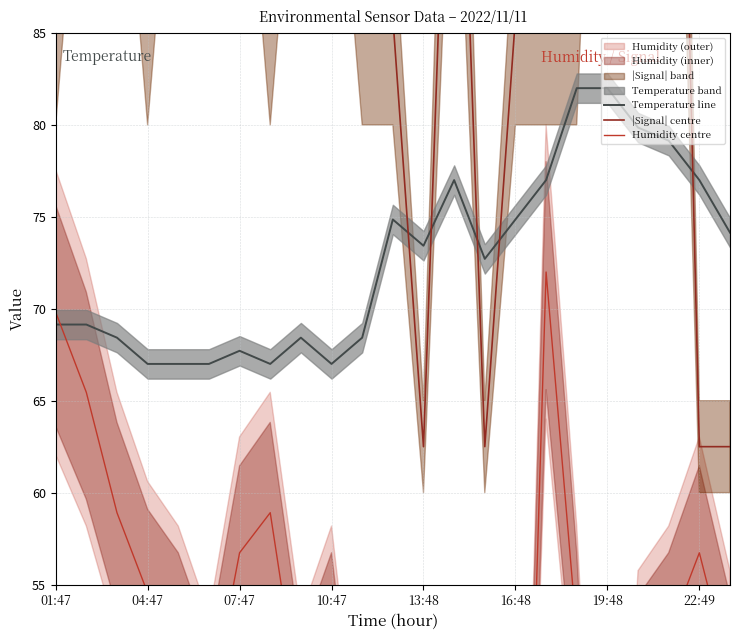

What is the value of the Temperature line point at the 13th from the left?

73.4